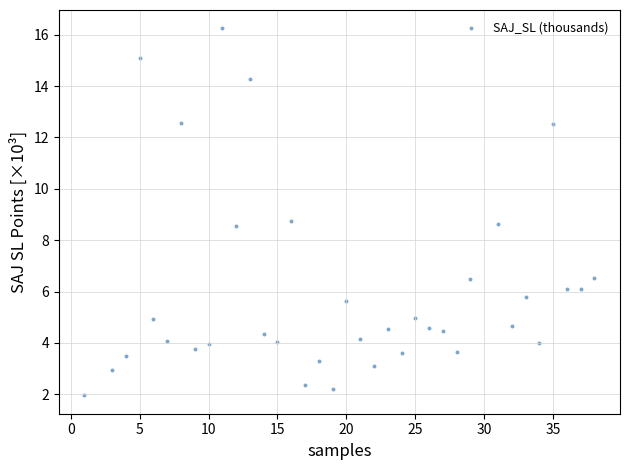

What is the range of Y values (max minus min)?

14.3